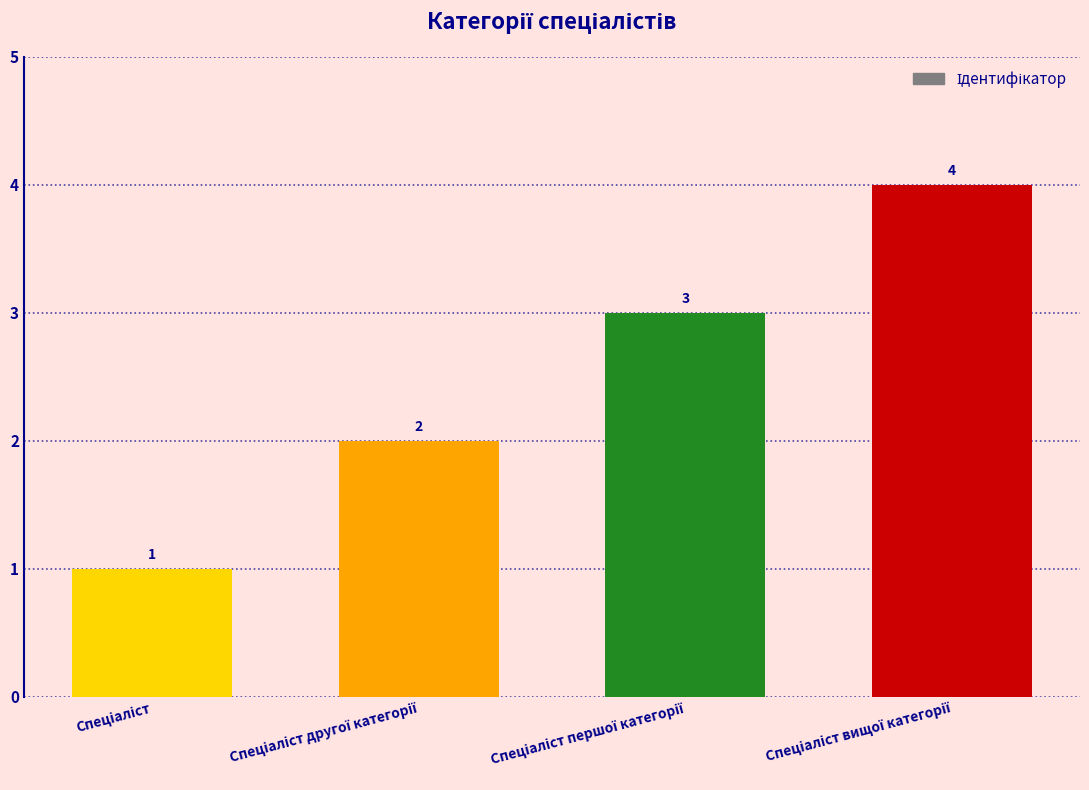

How many values are between 2 and 4?

3